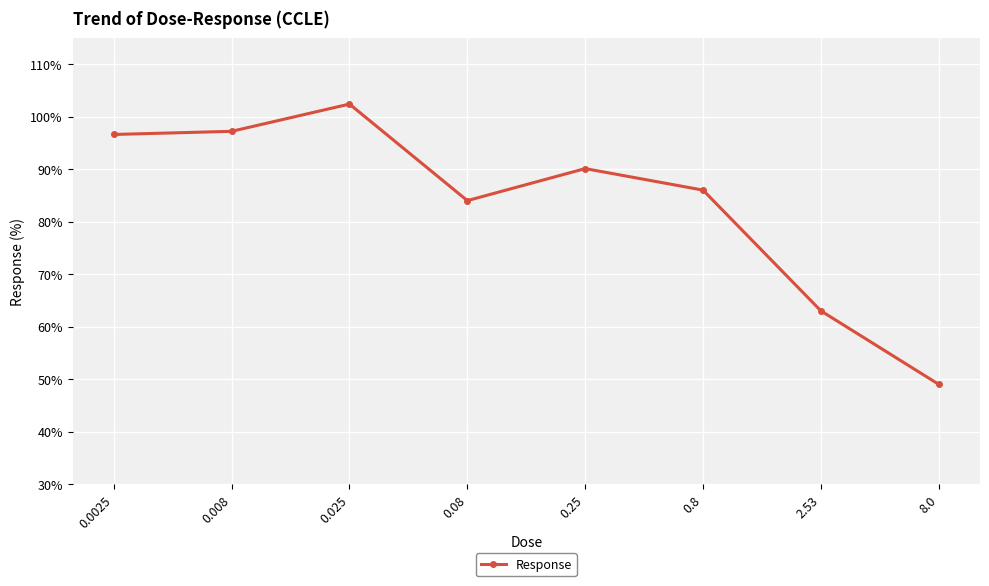

What is the label of the 6th point from the right?

0.025